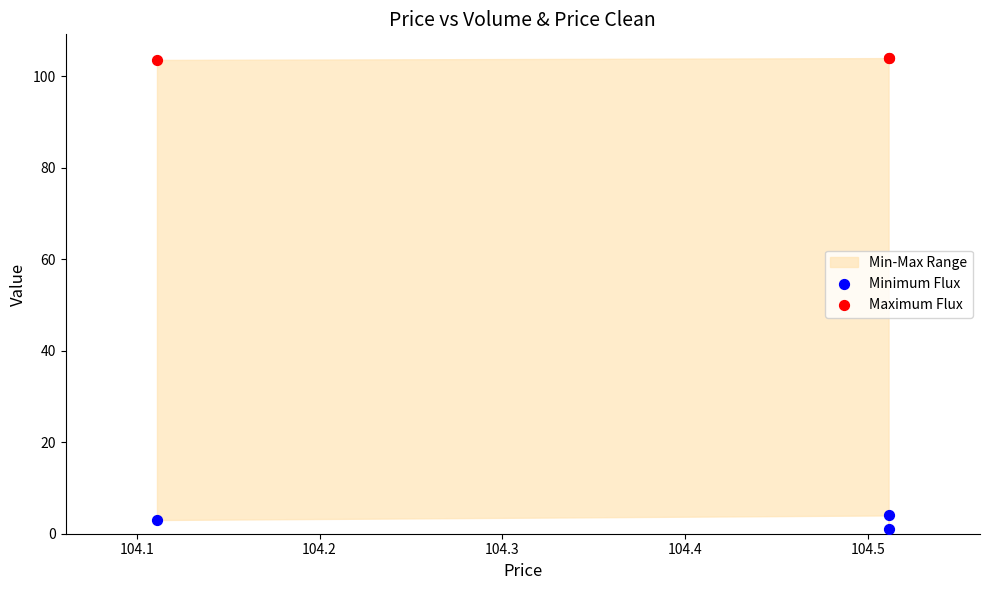

Which series contains the highest Y value?

Maximum Flux